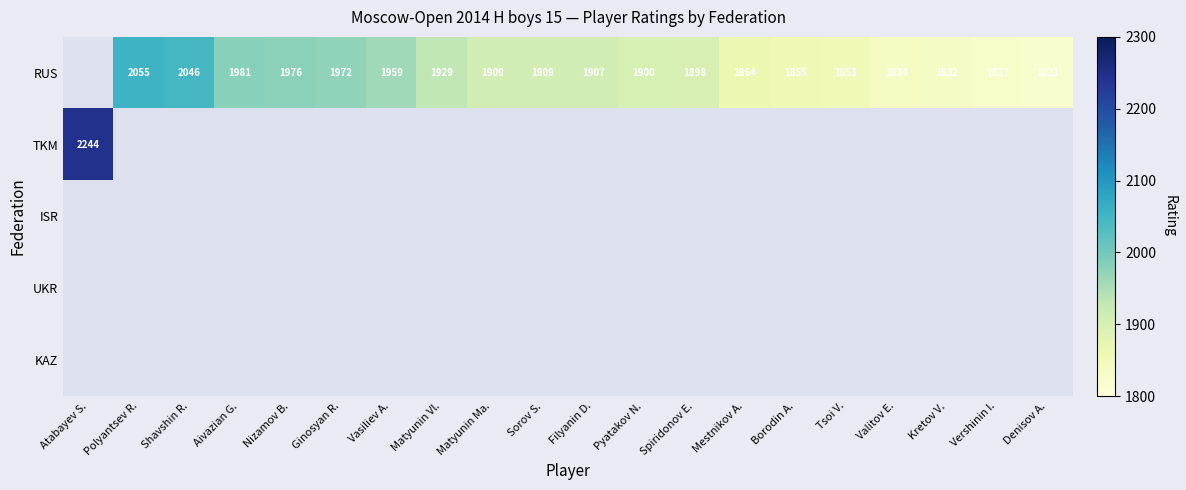

True or false: RUS has a value of 2836 at Vershinin I..

False